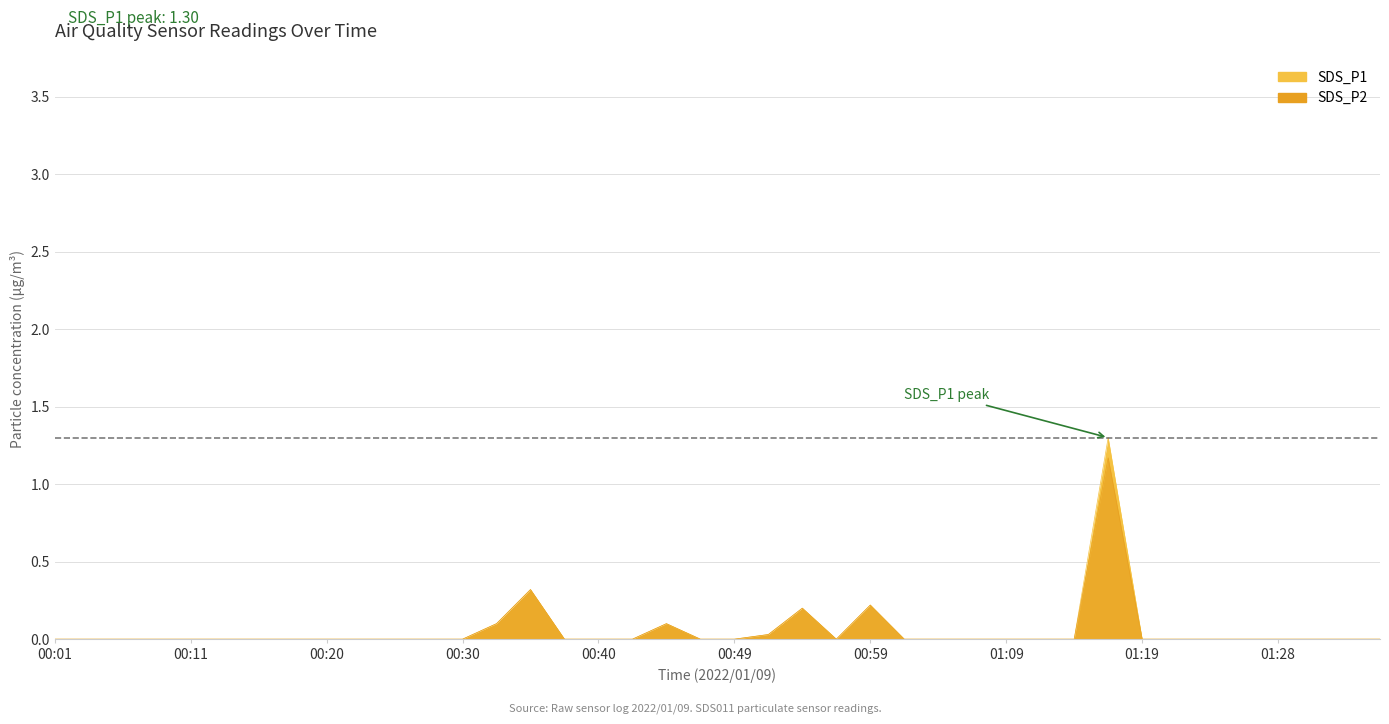

Is it true that SDS_P1 equals -0.7 at 00:03?

False